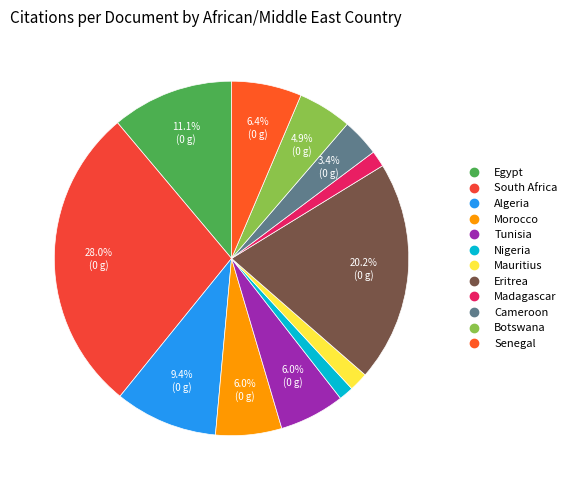

What percentage is the Algeria slice, to the nearest percent?

9%